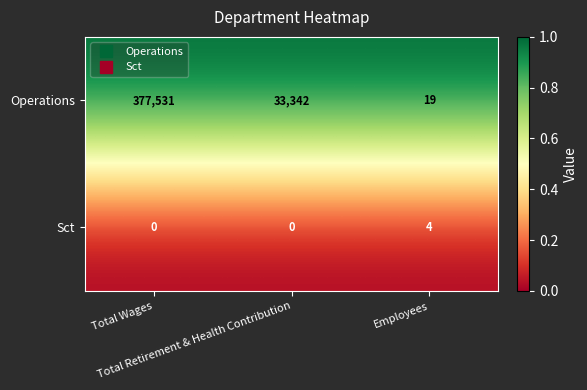

Which series has the widest spread of values?

Operations